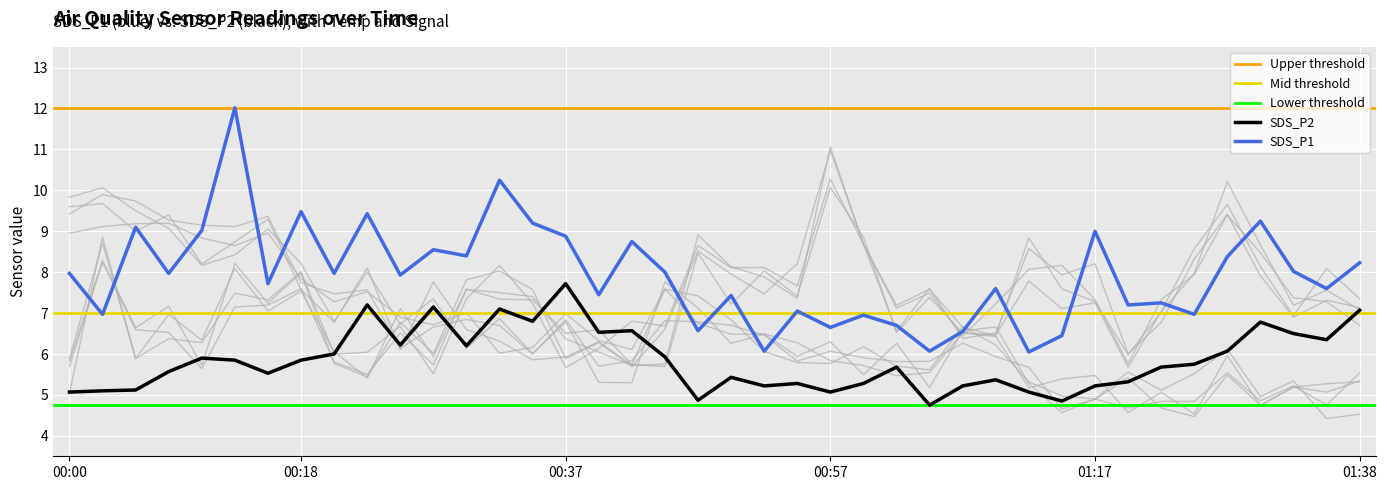

True or false: SDS_P1 and SDS_P2 intersect in this chart.

False